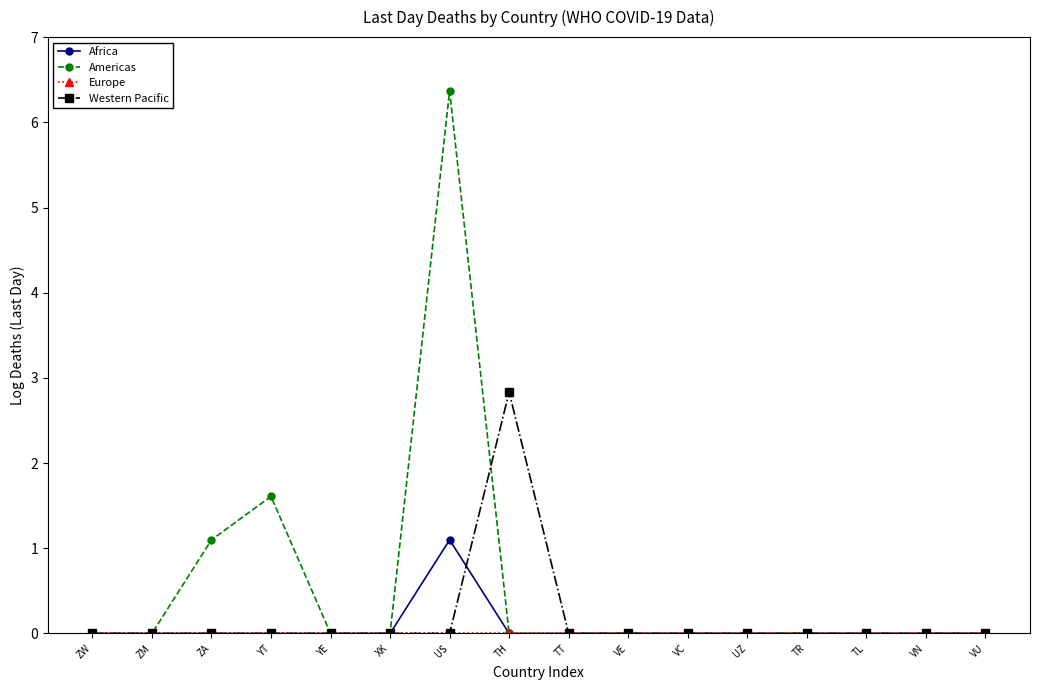

What position from the left is VU?

16